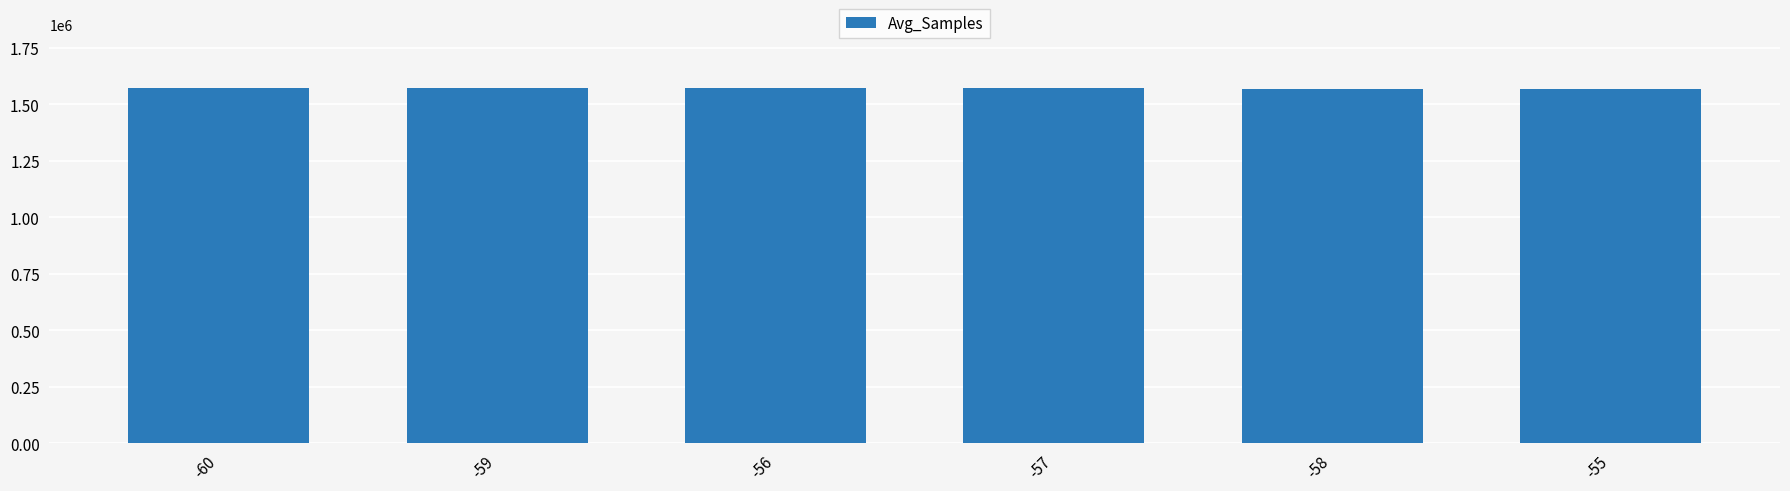

How many values are below 1571616?

3